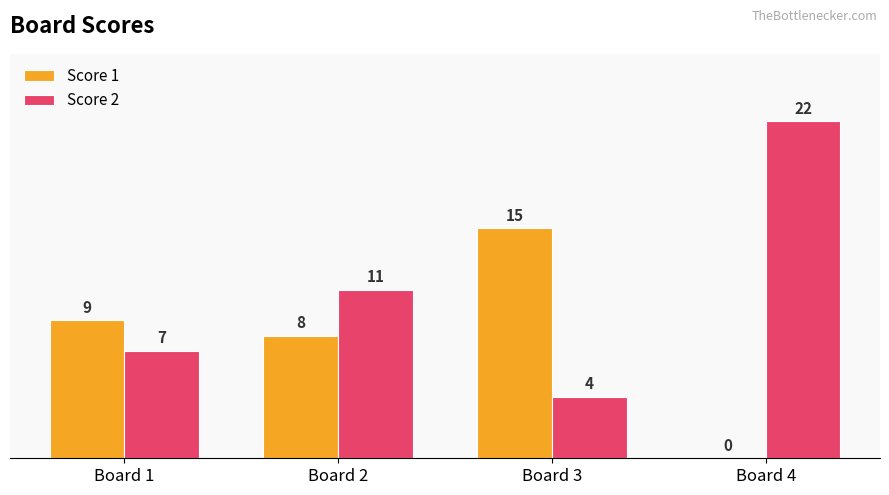

What is the sum of all Score 2 values?

44